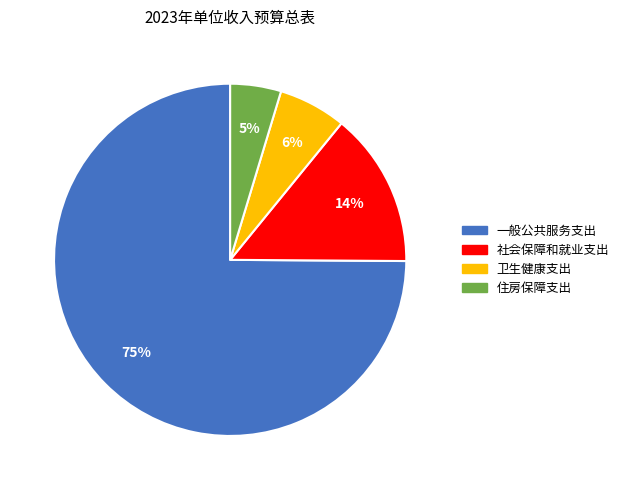

How many segments does this pie chart have?

4